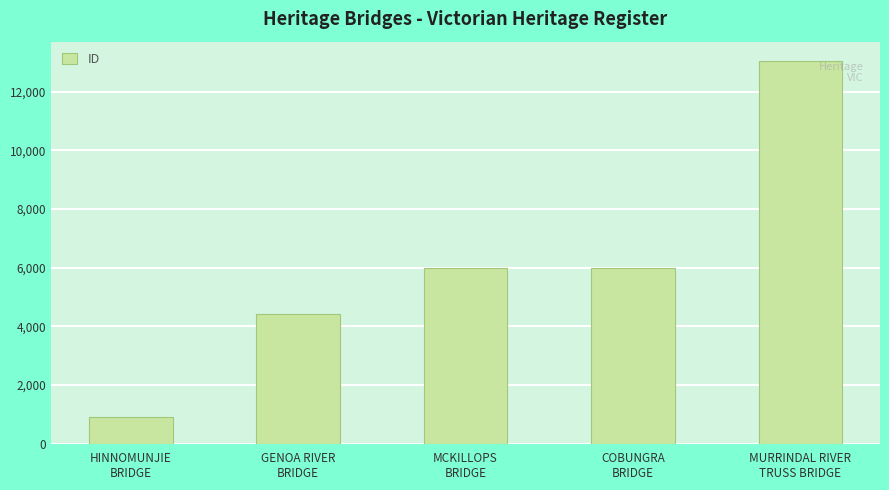

What is the sum of all values?

30343